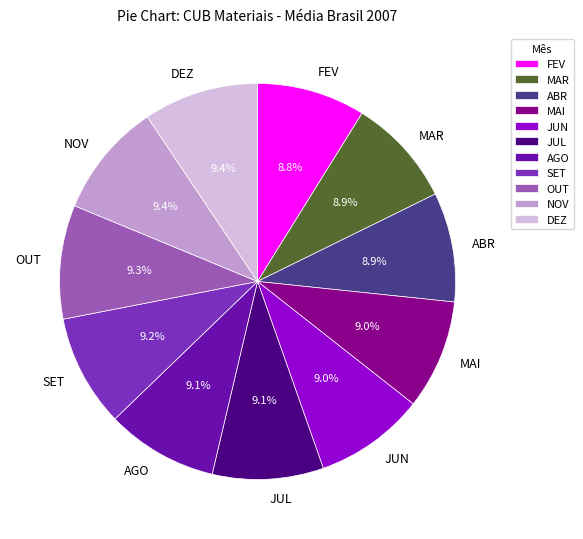

What percentage is the AGO slice, to the nearest percent?

9%